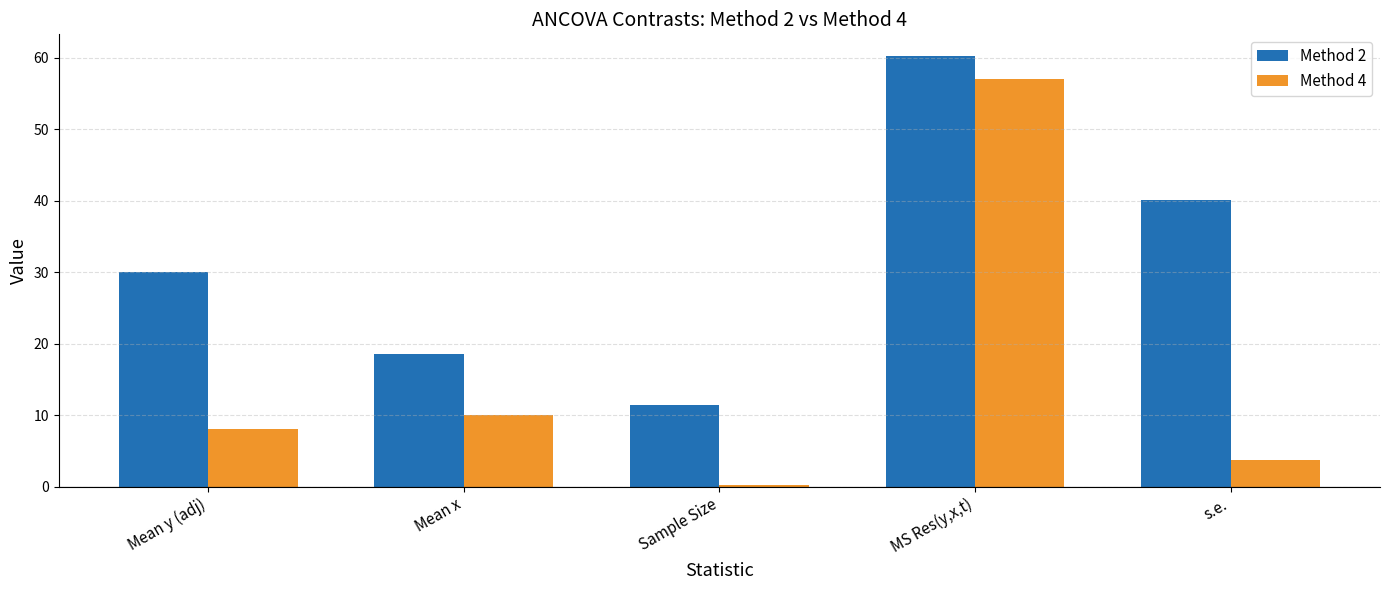

How many series are shown in this chart?

2